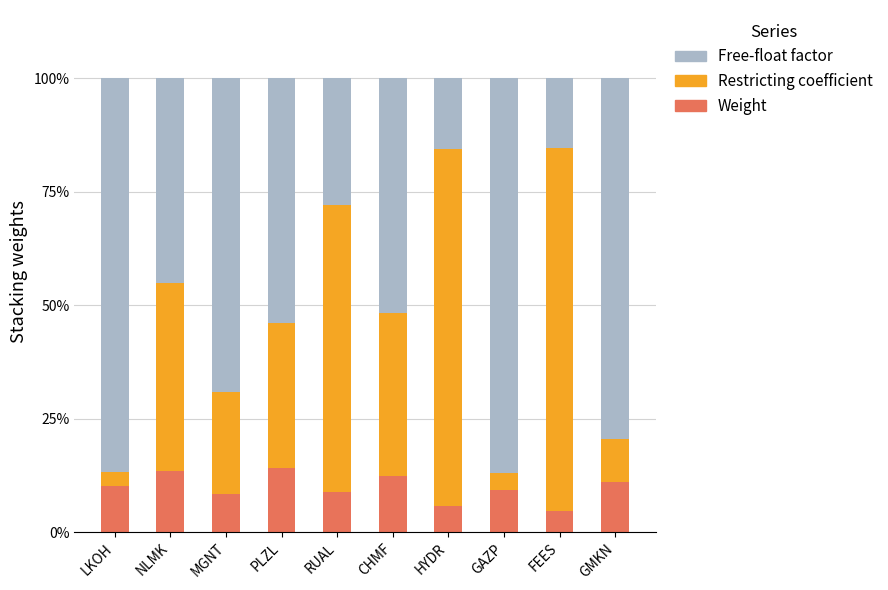

What is the difference between the maximum and minimum values in the Weight series?

9.7